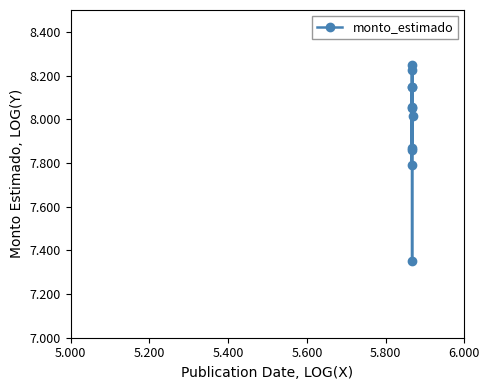

What is the sum of all values?

87.7